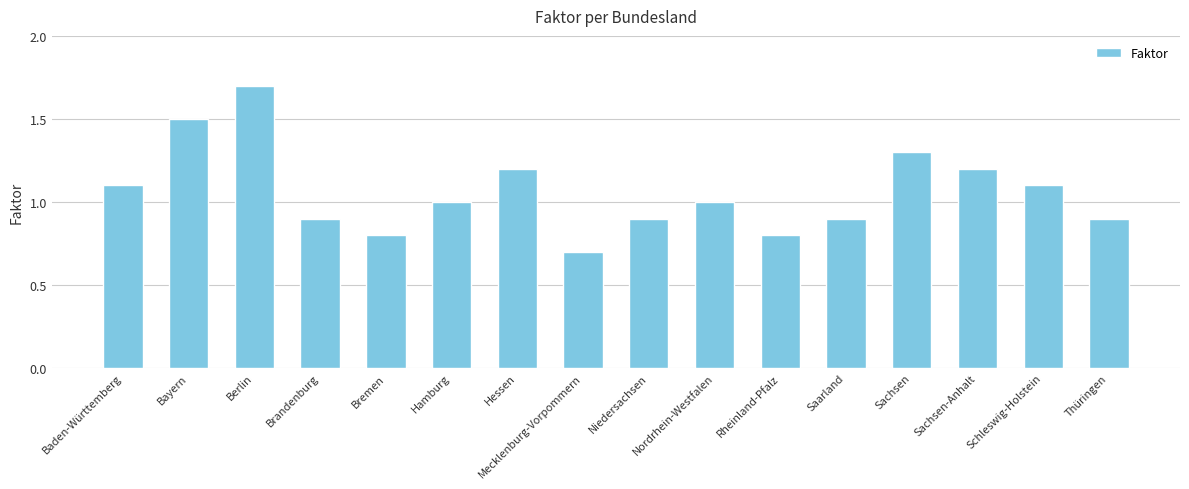

Reading left to right, what are all the values shown in this chart?

Baden-Württemberg=1.1	Bayern=1.5	Berlin=1.7	Brandenburg=0.9	Bremen=0.8	Hamburg=1.0	Hessen=1.2	Mecklenburg-Vorpommern=0.7	Niedersachsen=0.9	Nordrhein-Westfalen=1.0	Rheinland-Pfalz=0.8	Saarland=0.9	Sachsen=1.3	Sachsen-Anhalt=1.2	Schleswig-Holstein=1.1	Thüringen=0.9